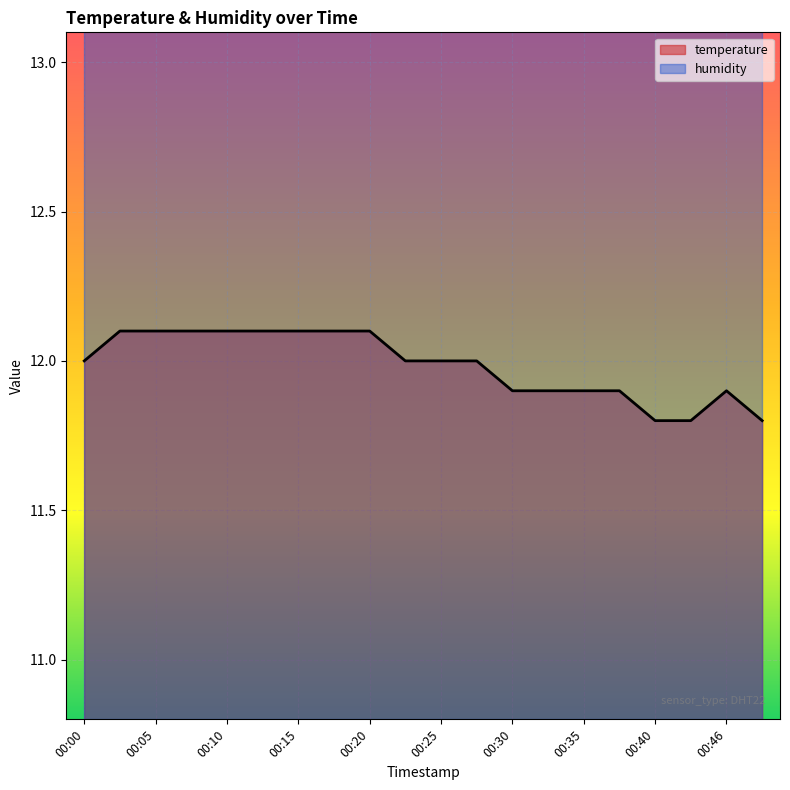

What is the ratio of the value at 00:23 to the value at 00:10?

1.0